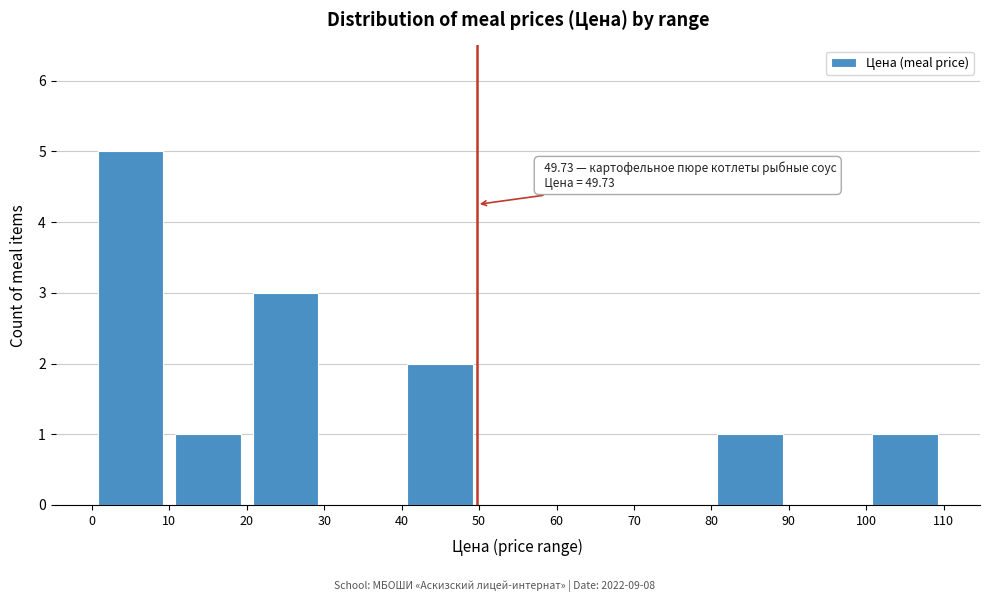

Over which range of the x-axis is the bar tallest?

0 to 10